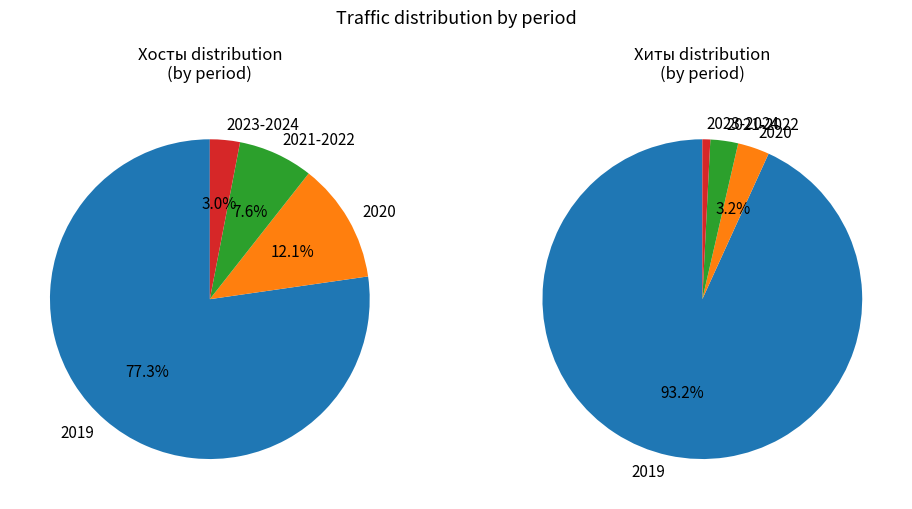

Does 23 account for over 50% of the chart?

No